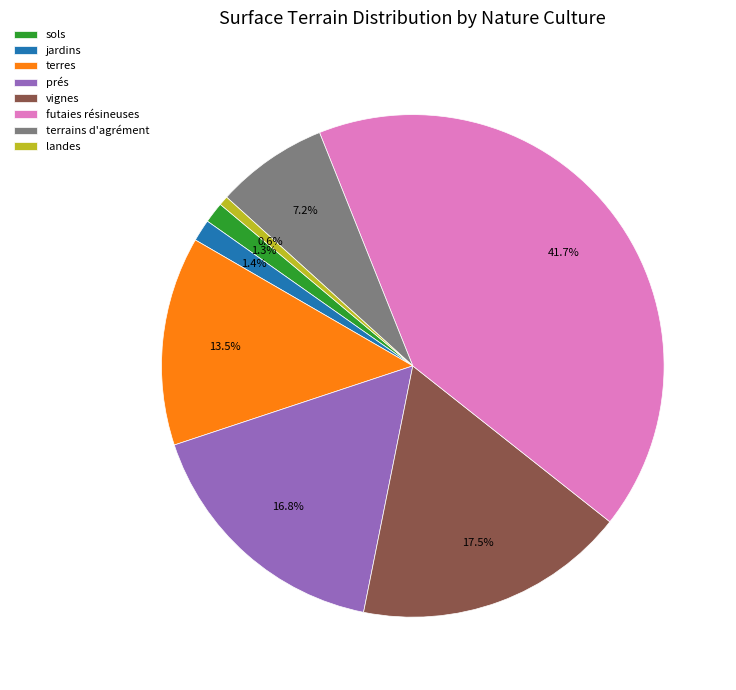

What portion of the pie excludes terres?

86.5%